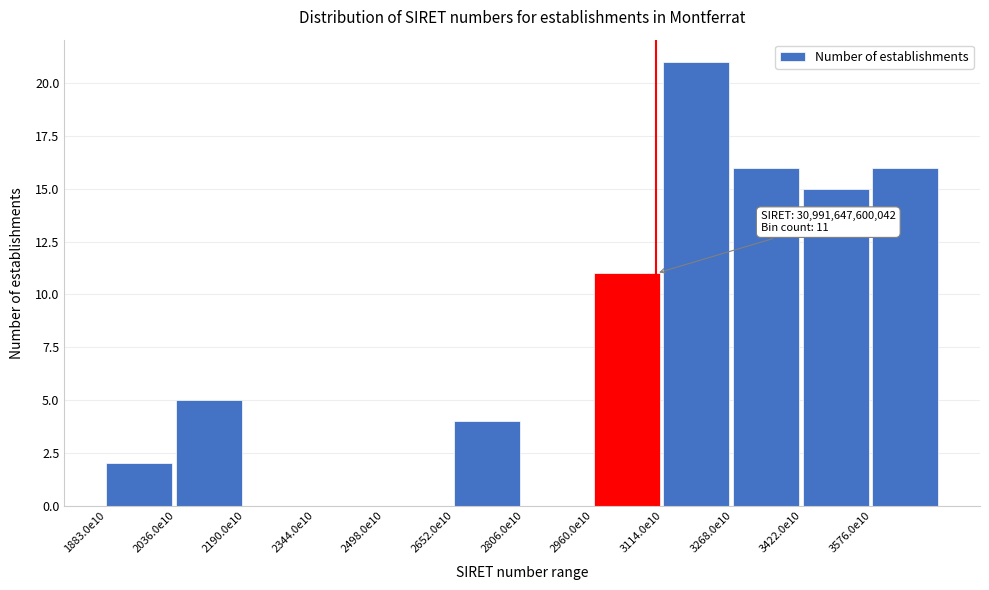

Reading left to right, extract all data points from this chart.

1883.0e10=2	2036.0e10=5	2190.0e10=0	2344.0e10=0	2498.0e10=0	2652.0e10=4	2806.0e10=0	2960.0e10=11	3114.0e10=21	3268.0e10=16	3422.0e10=15	3576.0e10=16